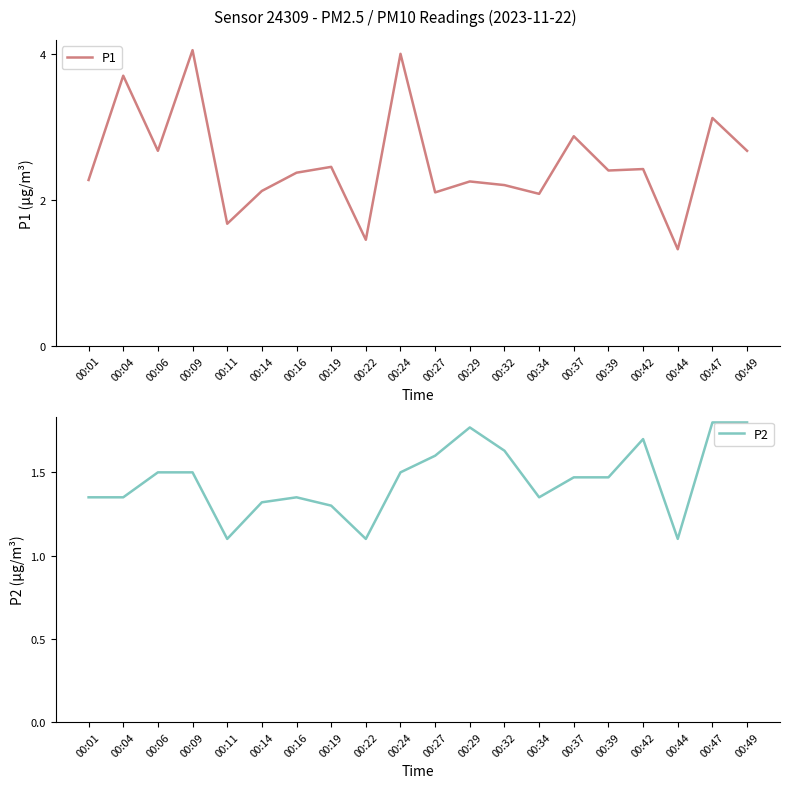

Where is the first local maximum for P2?

00:16